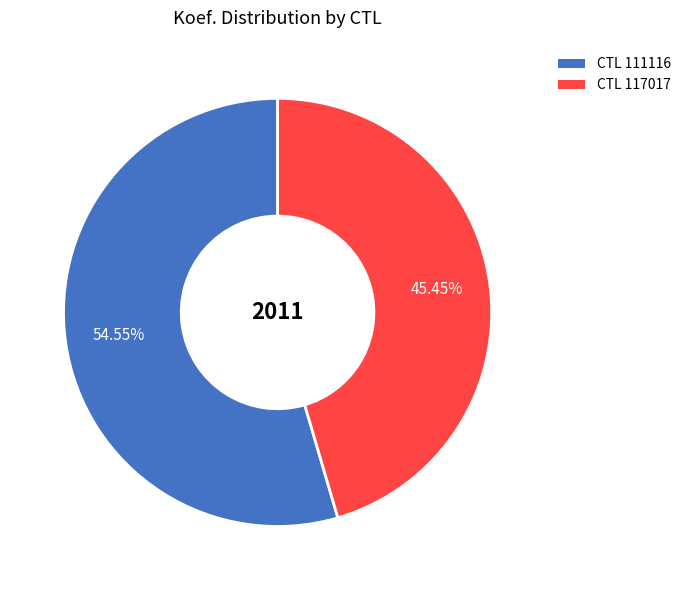

Rank the categories by value from lowest to highest.

CTL 117017, CTL 111116